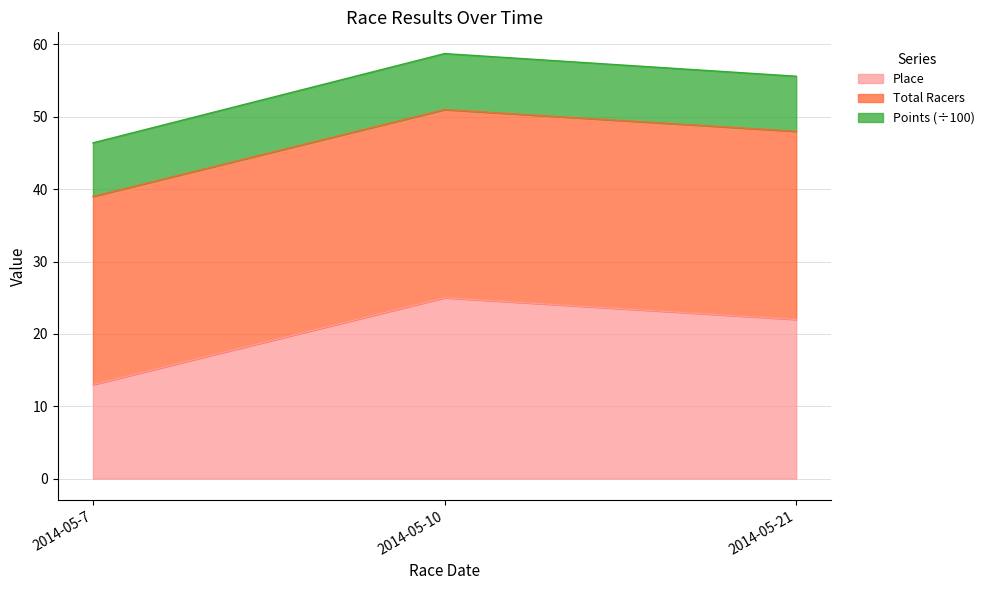

What are all the series names shown in the legend?

Place, Total Racers, Points (÷100)